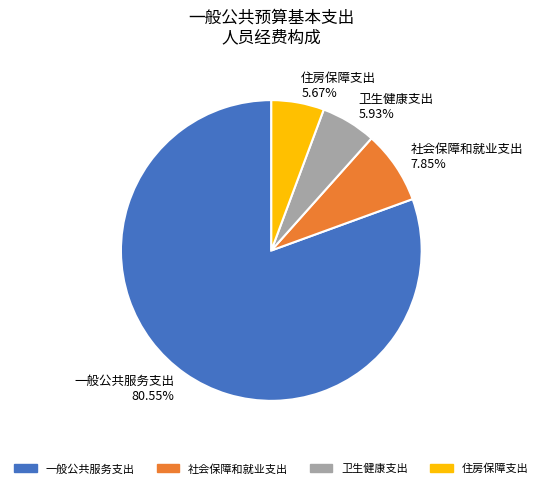

Does 一般公共服务支出 80.55% account for over 50% of the chart?

Yes